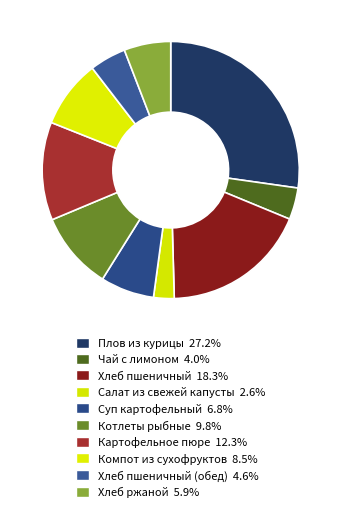

Which slice is the smallest?

Салат из свежей капусты